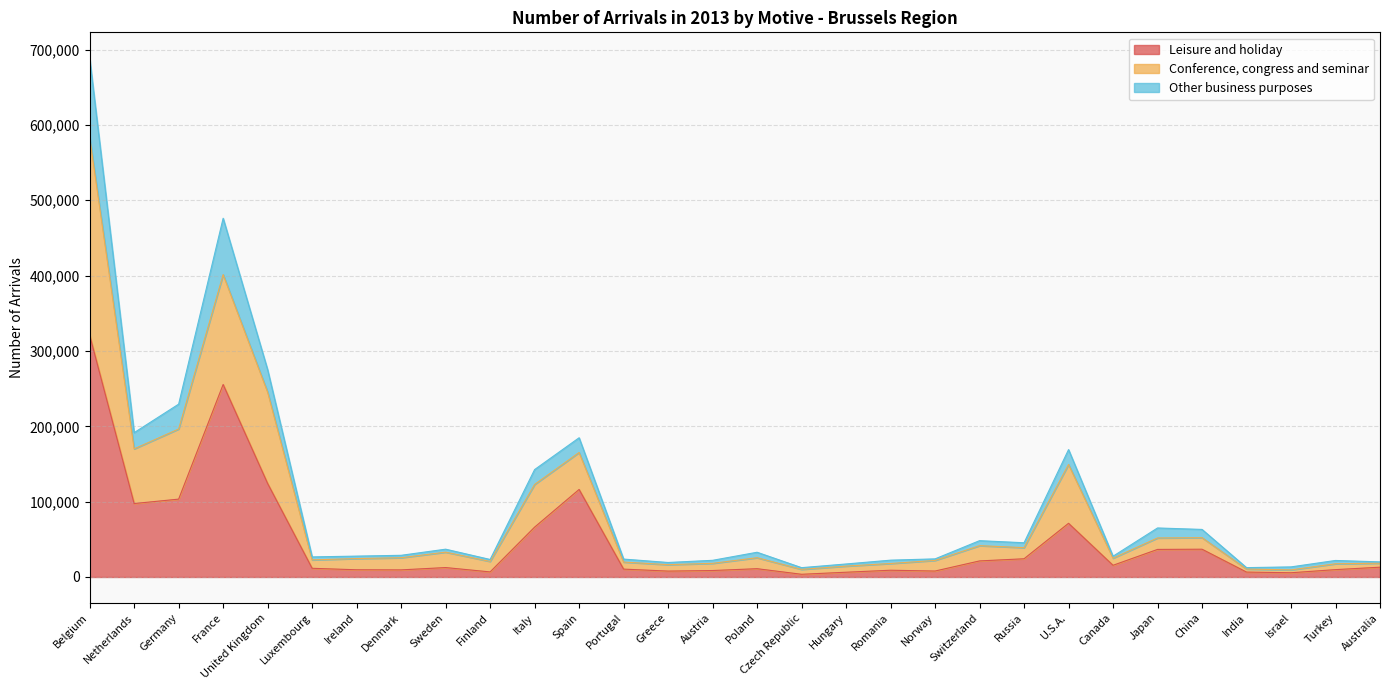

Where is Leisure and holiday nearest to the value 162289?

United Kingdom